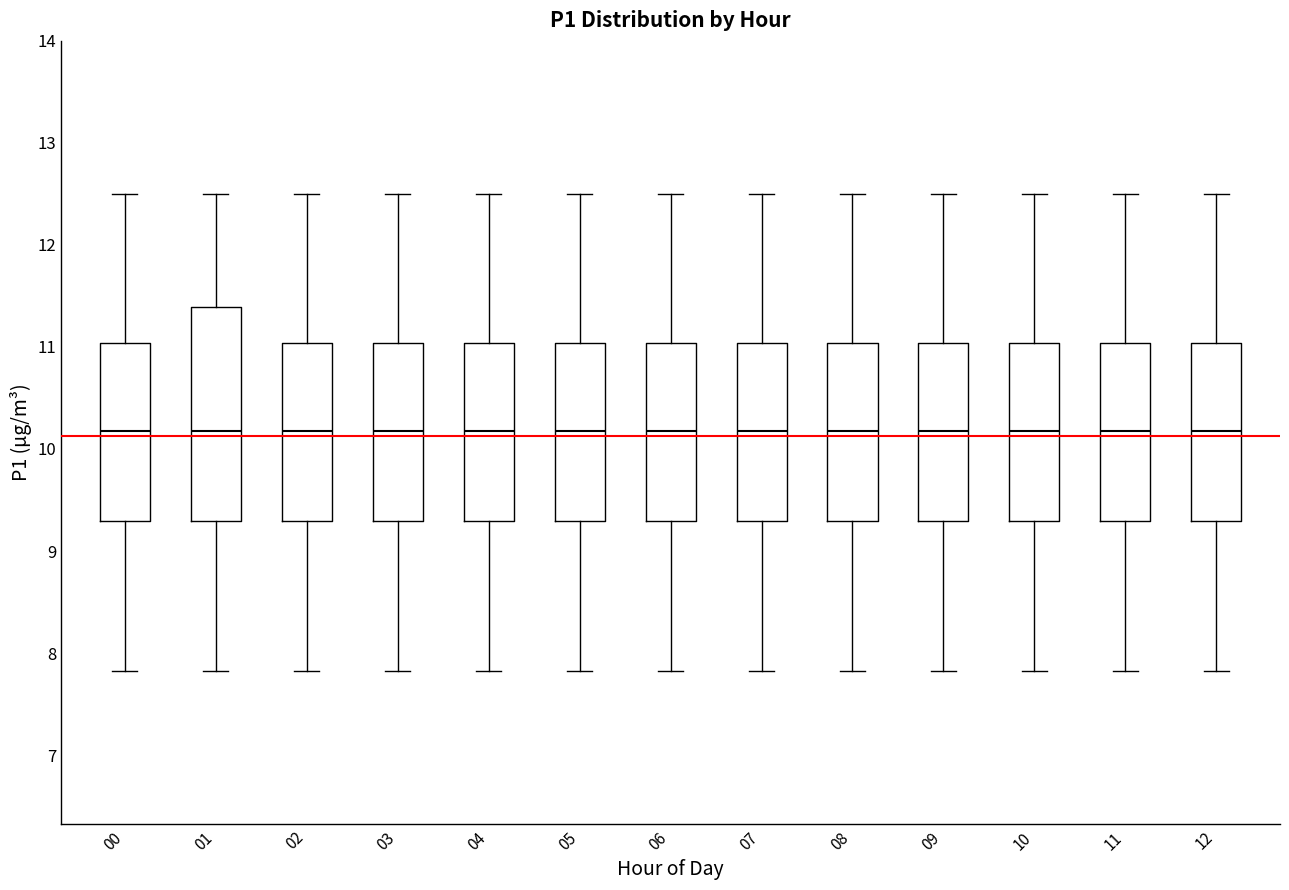

Reading left to right, read every box against the y-axis: the position of its median line, the range the box covers, and the ends of its whiskers. The values are not printed on the chart, so give them approximately, as read against the axis.

00: median 10.2, box 9.3 to 11.0, whiskers 7.8 to 12.5
01: median 10.2, box 9.3 to 11.4, whiskers 7.8 to 12.5
02: median 10.2, box 9.3 to 11.0, whiskers 7.8 to 12.5
03: median 10.2, box 9.3 to 11.0, whiskers 7.8 to 12.5
04: median 10.2, box 9.3 to 11.0, whiskers 7.8 to 12.5
05: median 10.2, box 9.3 to 11.0, whiskers 7.8 to 12.5
06: median 10.2, box 9.3 to 11.0, whiskers 7.8 to 12.5
07: median 10.2, box 9.3 to 11.0, whiskers 7.8 to 12.5
08: median 10.2, box 9.3 to 11.0, whiskers 7.8 to 12.5
09: median 10.2, box 9.3 to 11.0, whiskers 7.8 to 12.5
10: median 10.2, box 9.3 to 11.0, whiskers 7.8 to 12.5
11: median 10.2, box 9.3 to 11.0, whiskers 7.8 to 12.5
12: median 10.2, box 9.3 to 11.0, whiskers 7.8 to 12.5